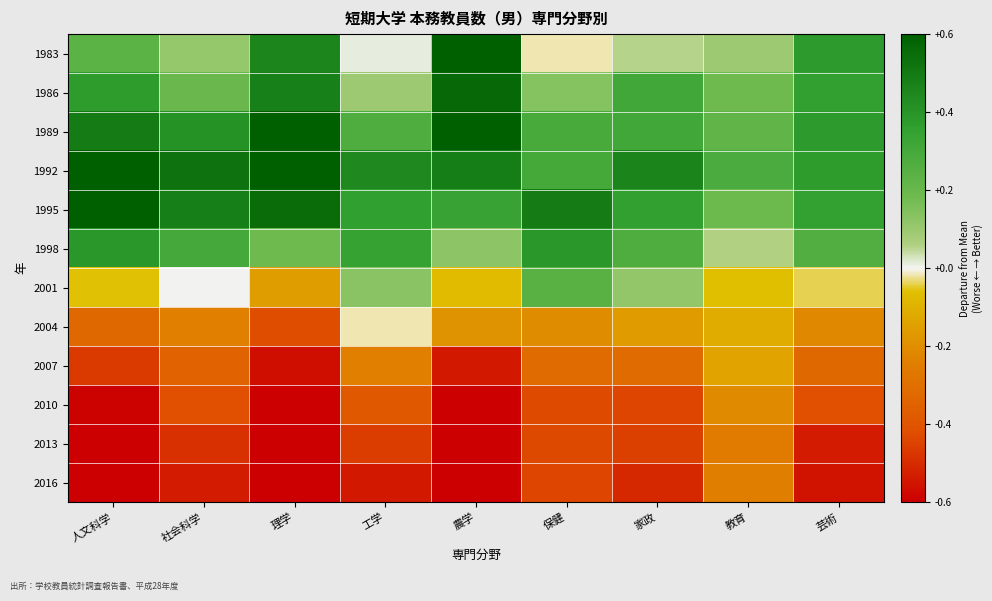

Reading right to left, what are all the values shown in this chart?

1983: 芸術=0.4	教育=0.1	家政=0.1	保健=-0.0	農学=0.6	工学=0.0	理学=0.5	社会科学=0.1	人文科学=0.2
1986: 芸術=0.4	教育=0.2	家政=0.3	保健=0.1	農学=0.6	工学=0.1	理学=0.5	社会科学=0.2	人文科学=0.4
1989: 芸術=0.4	教育=0.2	家政=0.3	保健=0.3	農学=0.6	工学=0.3	理学=0.8	社会科学=0.4	人文科学=0.5
1992: 芸術=0.4	教育=0.3	家政=0.5	保健=0.3	農学=0.5	工学=0.4	理学=0.8	社会科学=0.5	人文科学=0.7
1995: 芸術=0.3	教育=0.2	家政=0.4	保健=0.5	農学=0.3	工学=0.4	理学=0.6	社会科学=0.5	人文科学=0.6
1998: 芸術=0.3	教育=0.1	家政=0.3	保健=0.4	農学=0.1	工学=0.3	理学=0.2	社会科学=0.3	人文科学=0.4
2001: 芸術=-0.0	教育=-0.1	家政=0.1	保健=0.2	農学=-0.1	工学=0.1	理学=-0.2	社会科学=0.0	人文科学=-0.1
2004: 芸術=-0.2	教育=-0.1	家政=-0.2	保健=-0.2	農学=-0.2	工学=-0.0	理学=-0.4	社会科学=-0.2	人文科学=-0.3
2007: 芸術=-0.3	教育=-0.1	家政=-0.3	保健=-0.3	農学=-0.5	工学=-0.2	理学=-0.6	社会科学=-0.4	人文科学=-0.5
2010: 芸術=-0.4	教育=-0.2	家政=-0.4	保健=-0.4	農学=-0.6	工学=-0.4	理学=-0.7	社会科学=-0.4	人文科学=-0.6
2013: 芸術=-0.5	教育=-0.3	家政=-0.5	保健=-0.4	農学=-0.7	工学=-0.5	理学=-0.7	社会科学=-0.5	人文科学=-0.7
2016: 芸術=-0.6	教育=-0.2	家政=-0.5	保健=-0.4	農学=-0.7	工学=-0.5	理学=-0.7	社会科学=-0.5	人文科学=-0.7